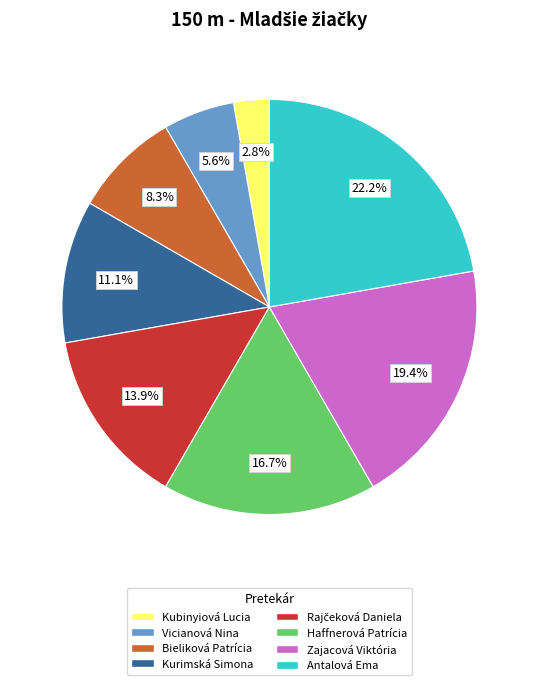

Which slice is the largest?

Antalová Ema